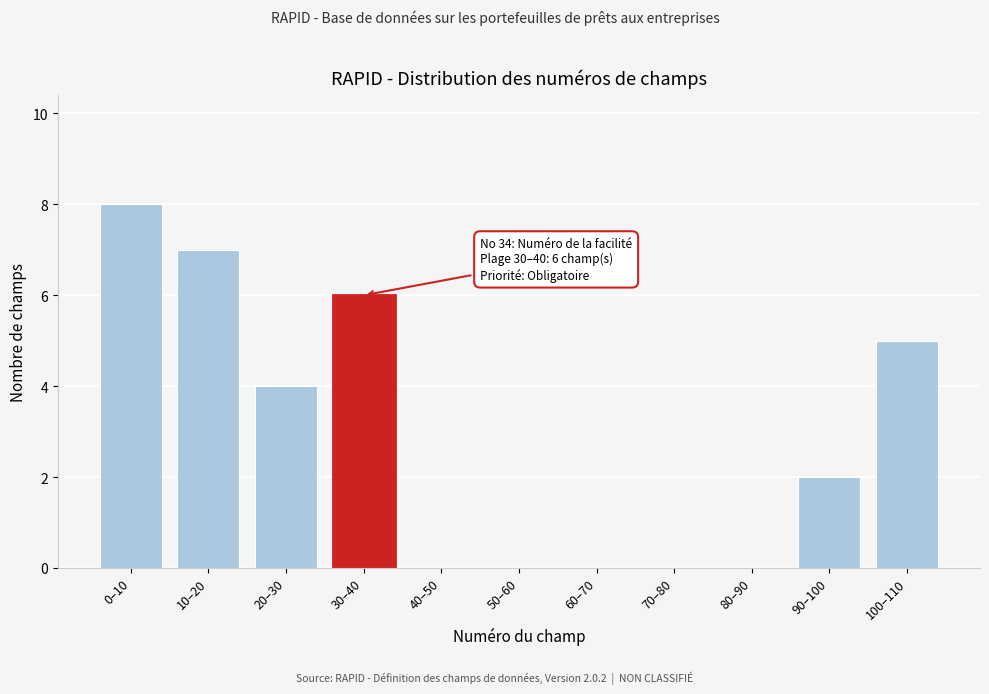

Reading left to right, list all the values displayed in this chart.

0–10=8	10–20=7	20–30=4	30–40=6	40–50=0	50–60=0	60–70=0	70–80=0	80–90=0	90–100=2	100–110=5